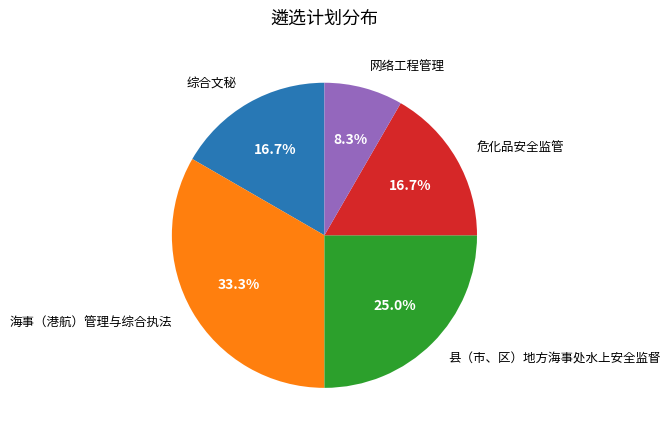

Count the number of slices in the pie.

5